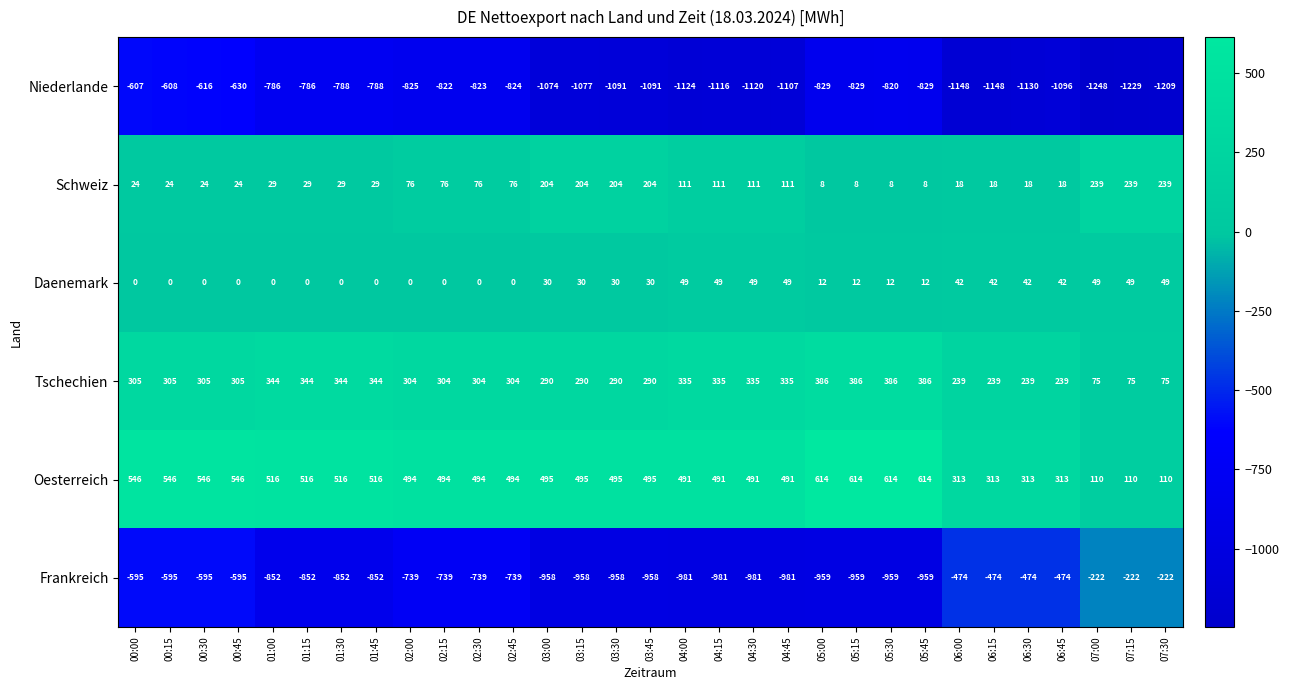

What is the difference between the maximum and minimum values in the Niederlande series?

641